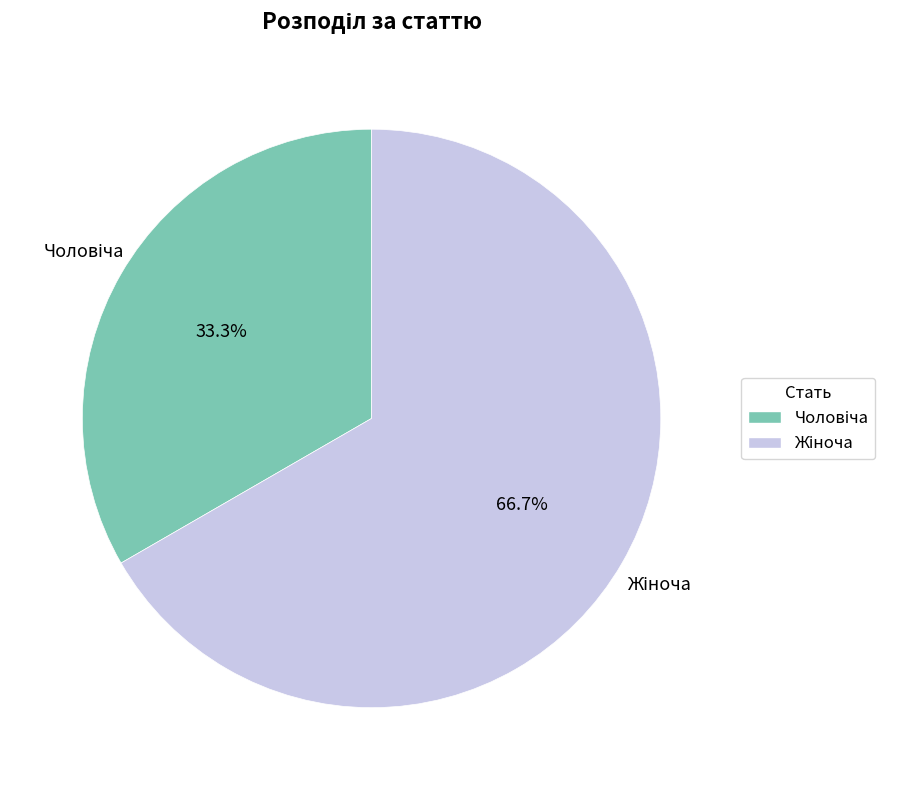

How many slices are in this pie chart?

2